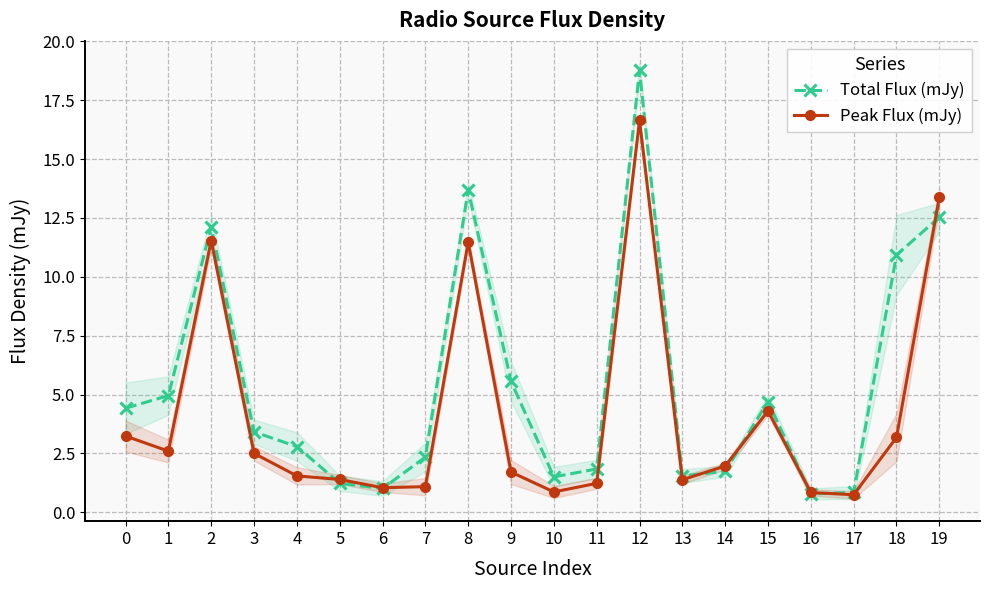

Rank the series by their average value, from lowest to highest.

Peak Flux (mJy), Total Flux (mJy)